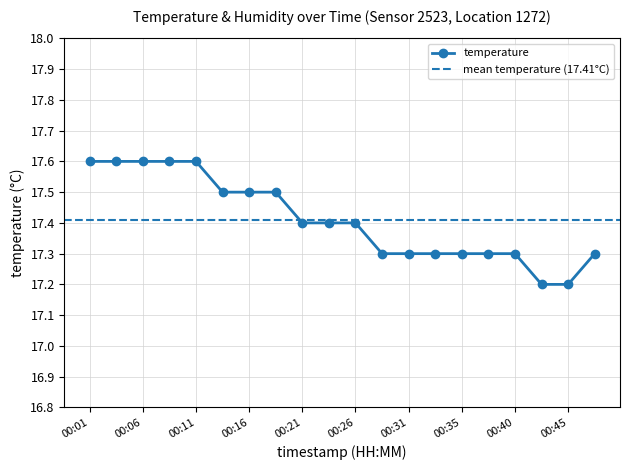

How many lines are shown in the chart?

1